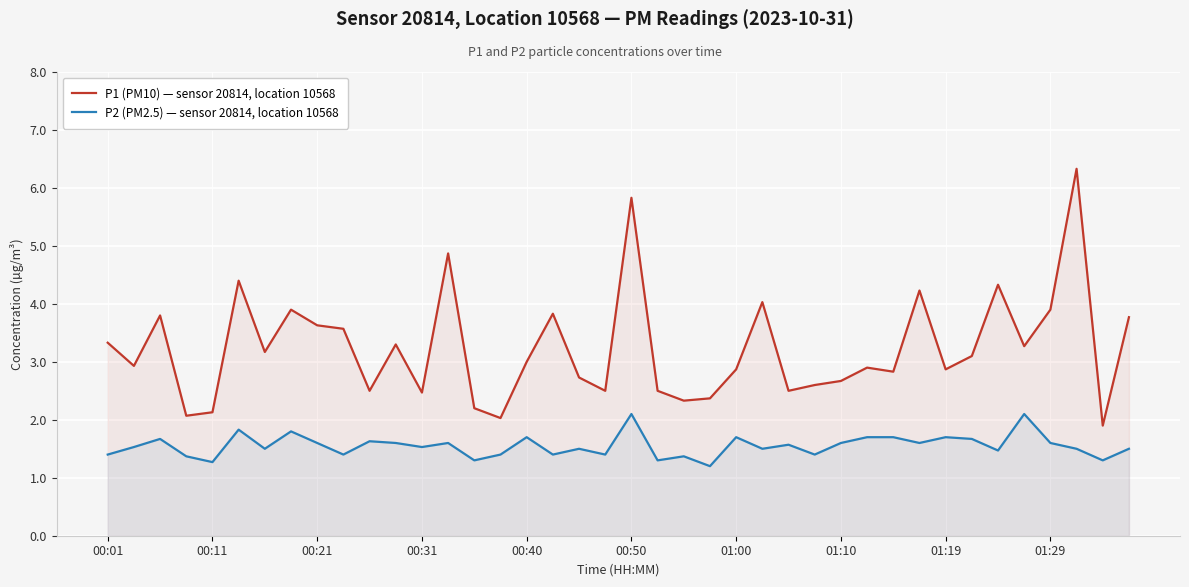

What is the difference between the second highest and minimum values in the P1 (PM10) — sensor 20814, location 10568 series?

3.9